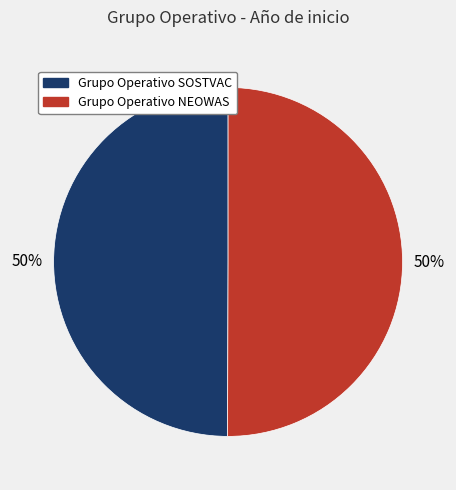

Is it true that Grupo Operativo SOSTVAC is 36% of the pie?

False